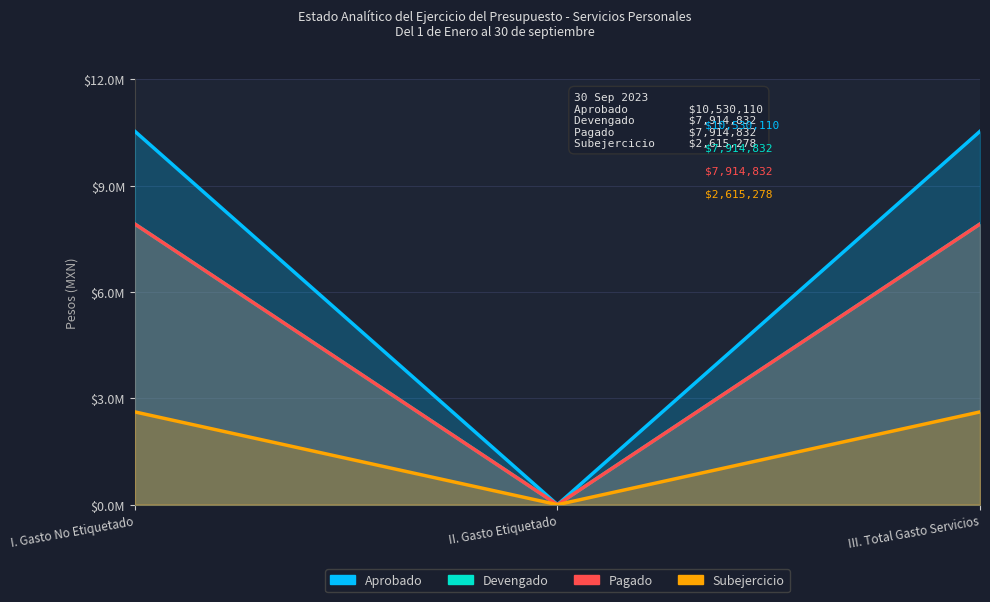

At I. Gasto No Etiquetado, list the series in order from largest to smallest.

Aprobado, Devengado, Pagado, Subejercicio